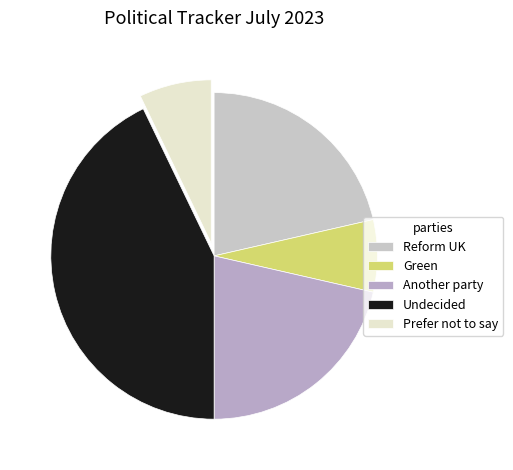

The Reform UK slice represents 21% of the pie. True or false?

True